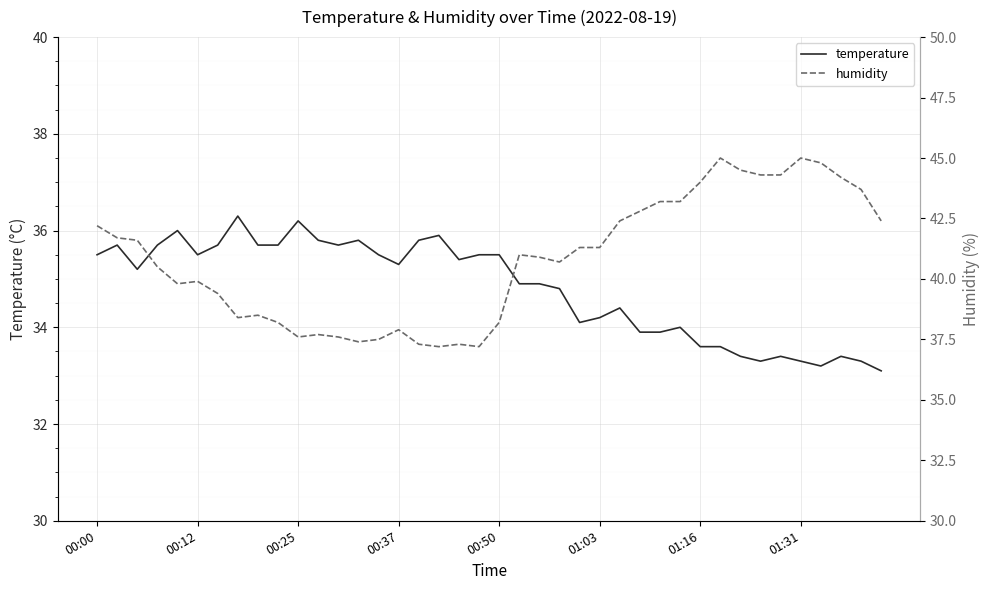

Is this an area chart (filled region under the line)?

No